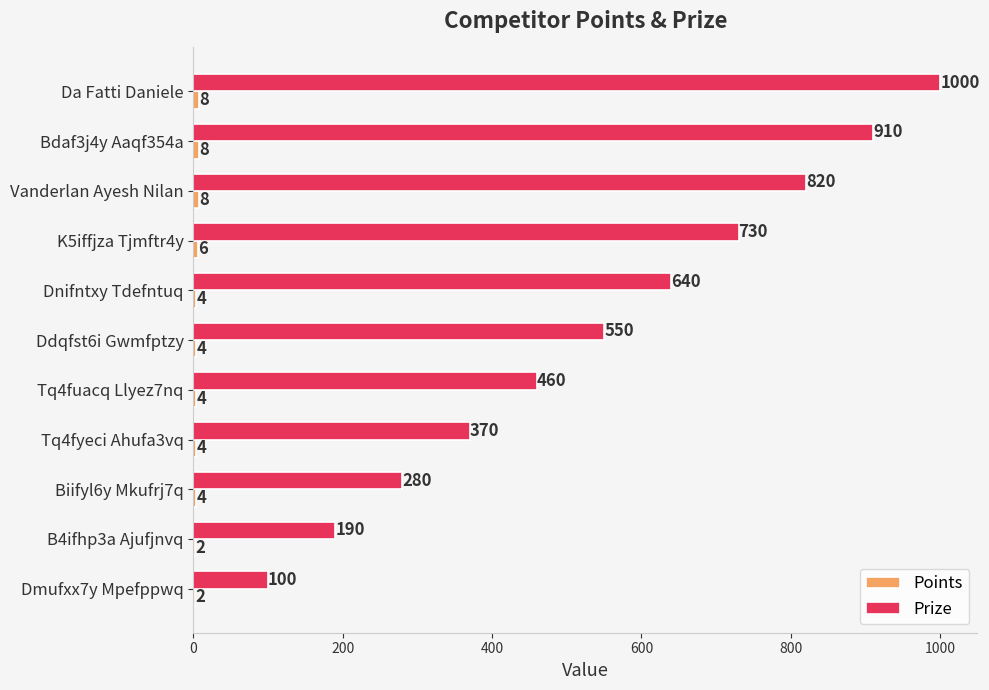

Which series changed the most between Vanderlan Ayesh Nilan and B4ifhp3a Ajufjnvq?

Prize